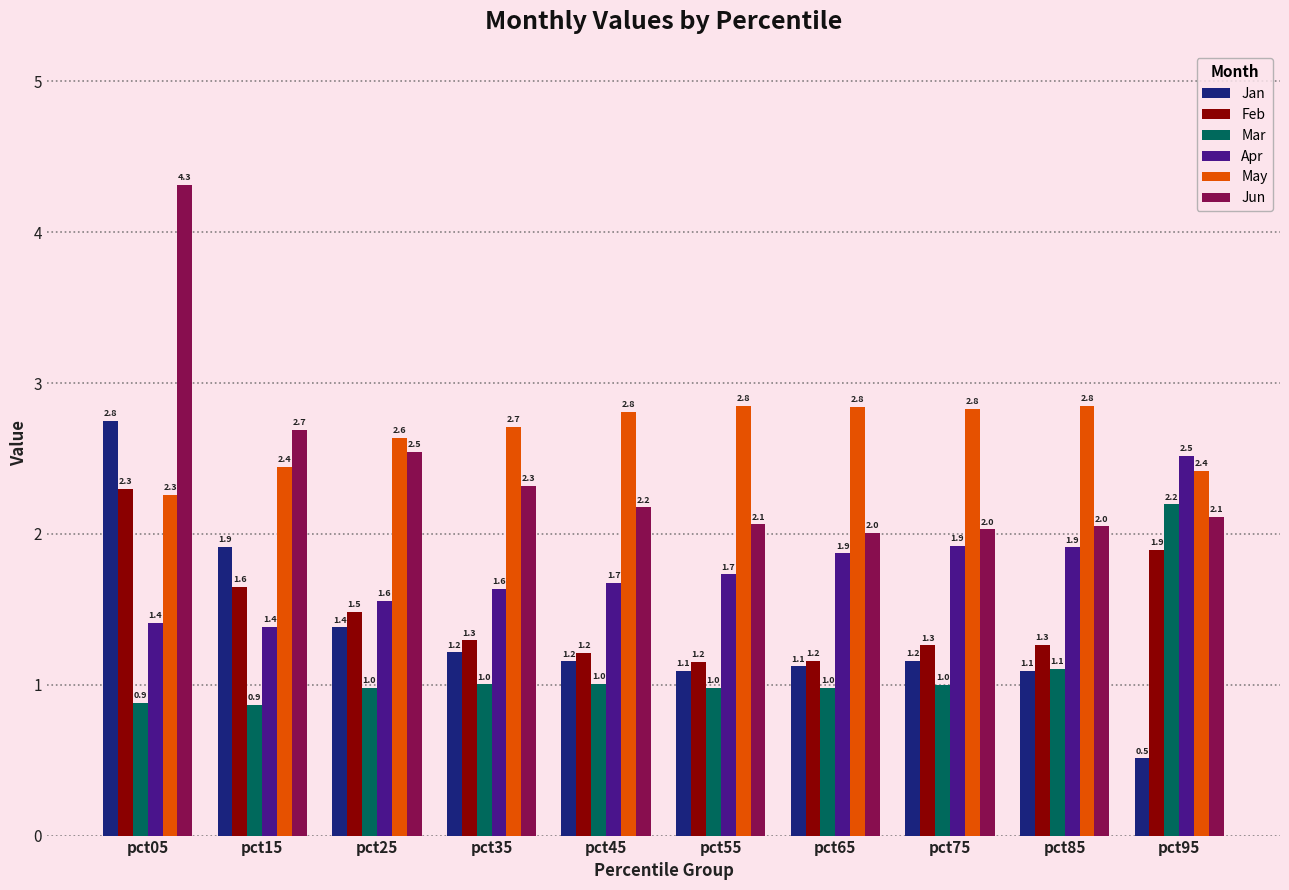

Where is May nearest to the value 2?

pct05